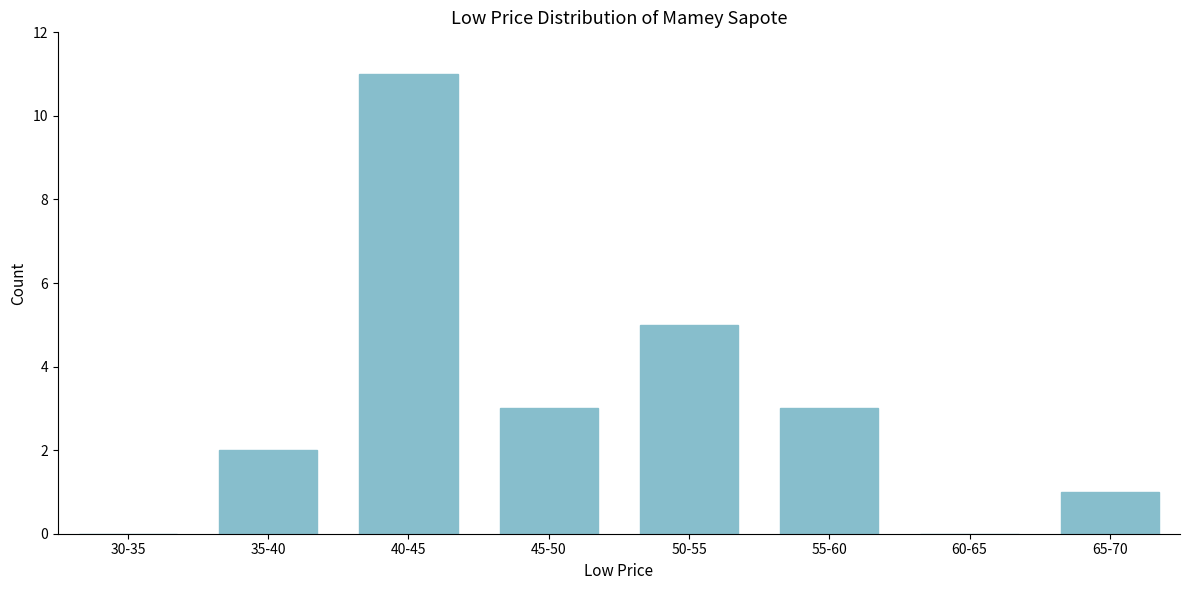

Reading left to right, transcribe all the data shown in this chart.

30-35=0	35-40=2	40-45=11	45-50=3	50-55=5	55-60=3	60-65=0	65-70=1